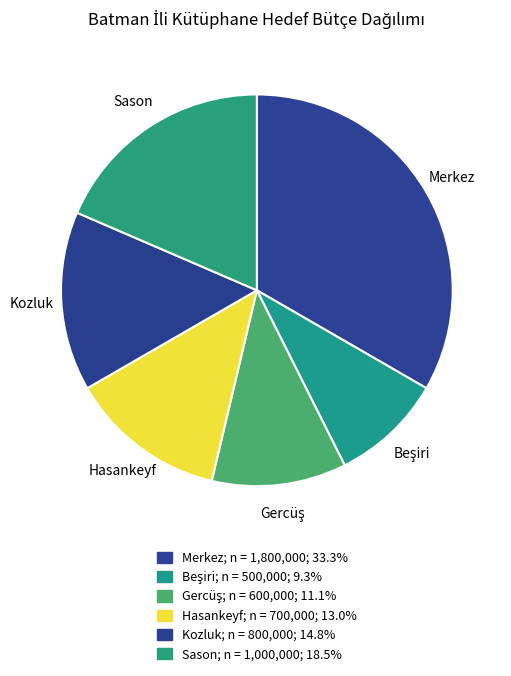

Between Kozluk and Beşiri, which is larger?

Kozluk